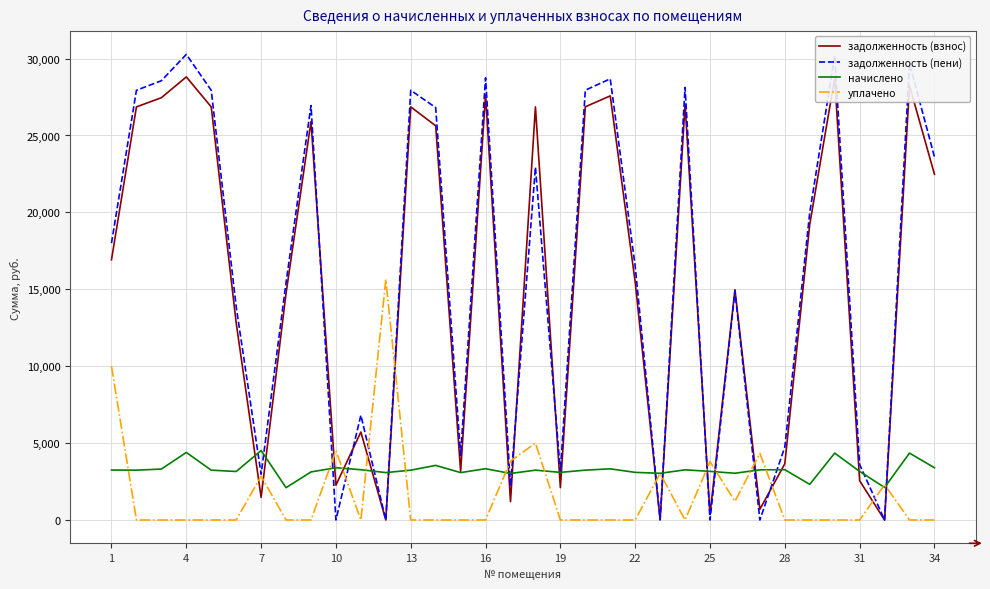

True or false: начислено and задолженность (взнос) cross at least once.

True